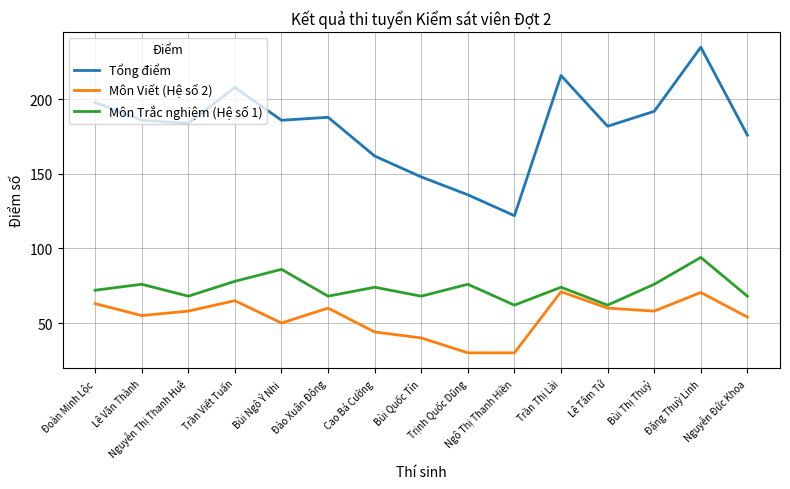

What is the sum of all Môn Trắc nghiệm (Hệ số 1) values?

1102.0